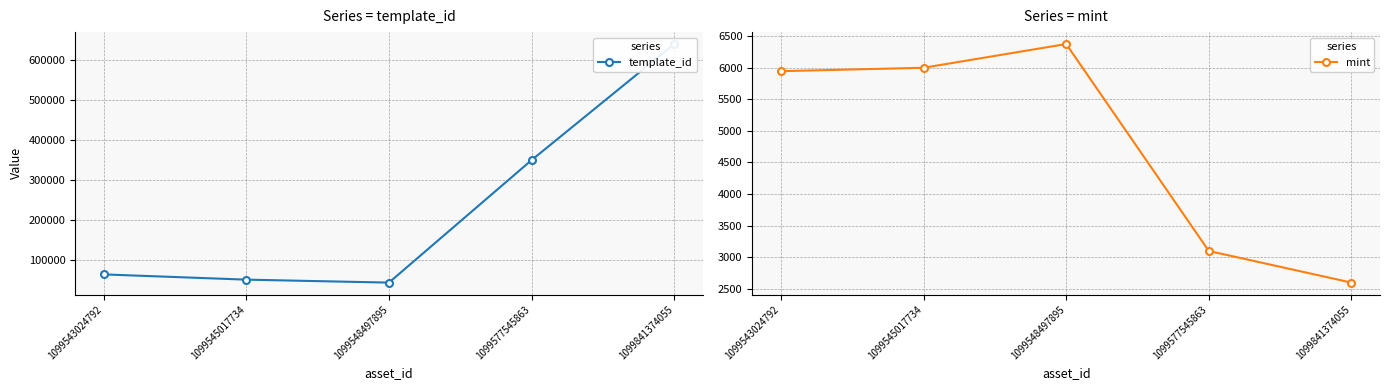

At which category does mint reach its first local peak?

1099548497895